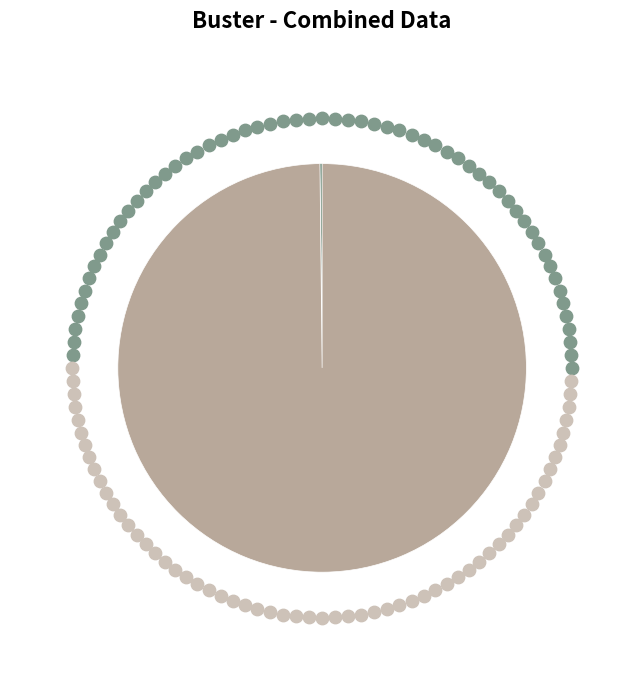

To the nearest percent, what percentage of the pie is Total Open Enquiries?

100%